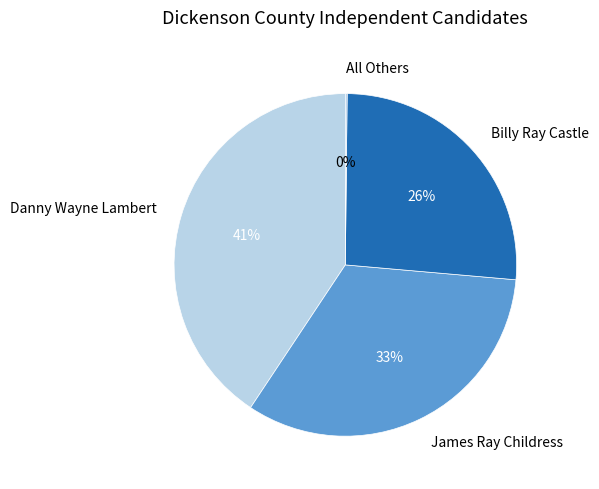

Does any single category account for the majority?

No